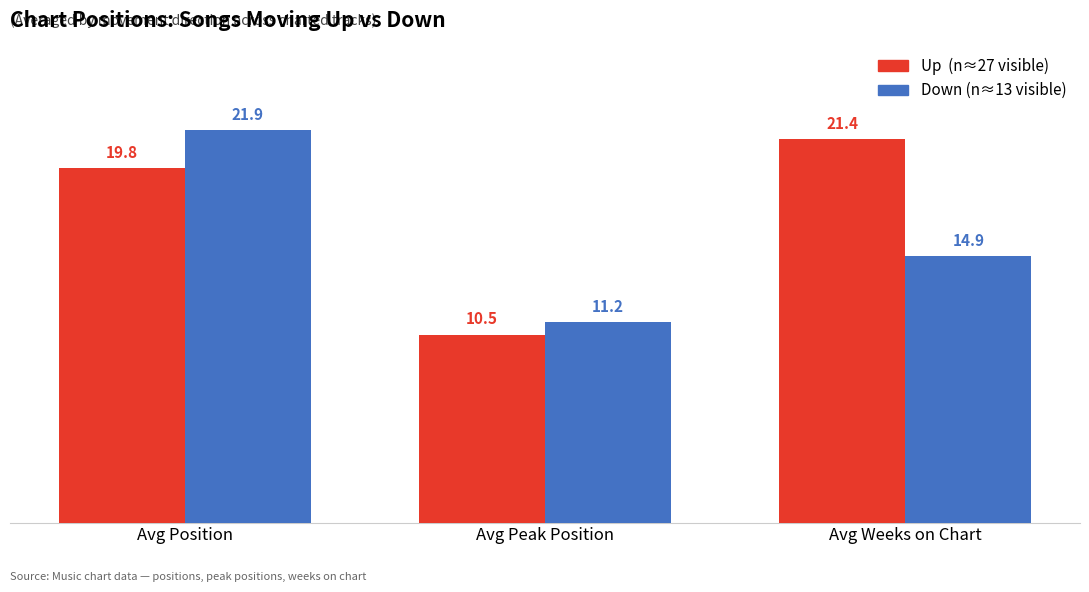

What is the spread (max minus min) of values at Avg Position?

2.1